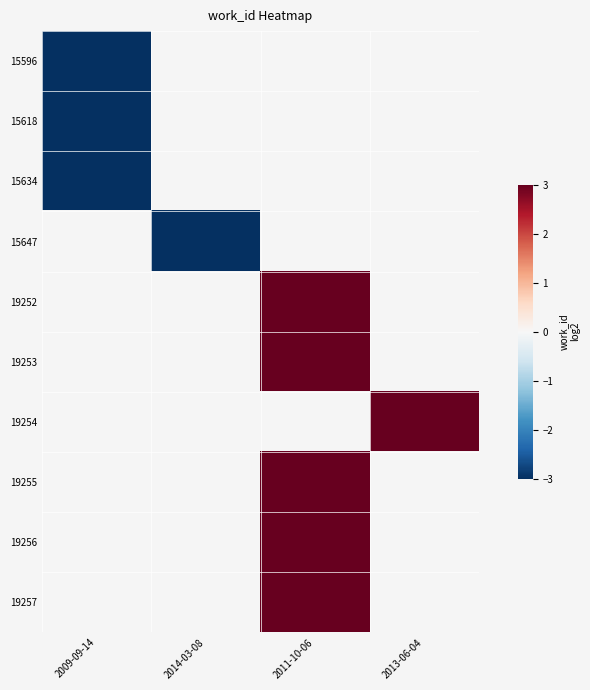

What is the greatest value displayed?

3.0